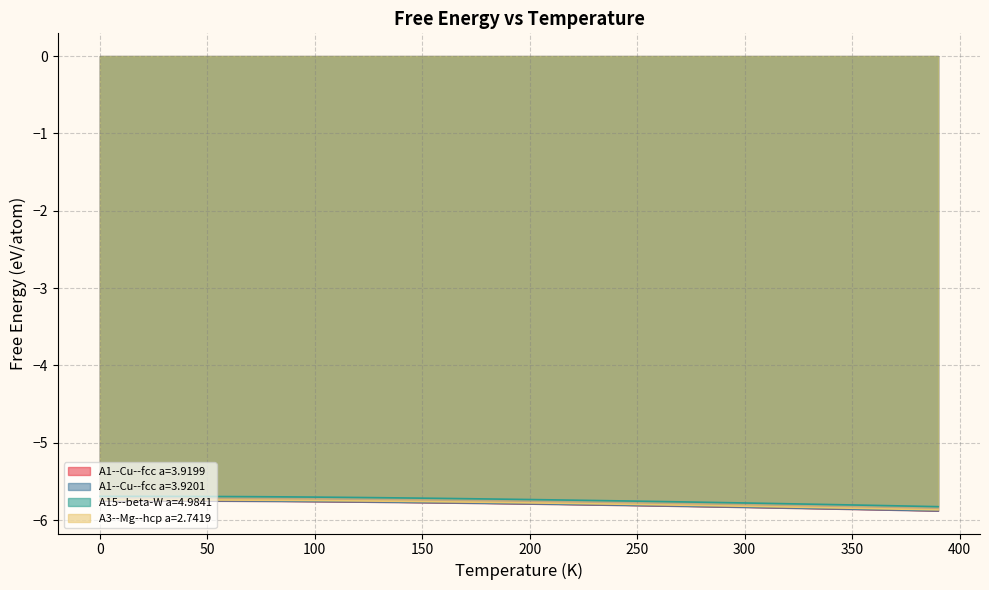

What is the value of the A3--Mg--hcp a=2.7419 point at the 7th from the left?

-5.7